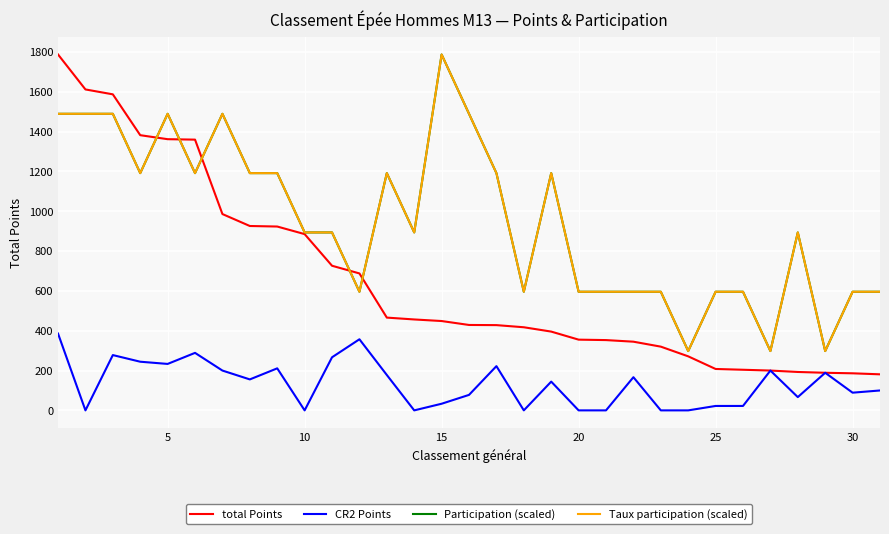

True or false: Participation (scaled) and CR2 Points intersect in this chart.

False